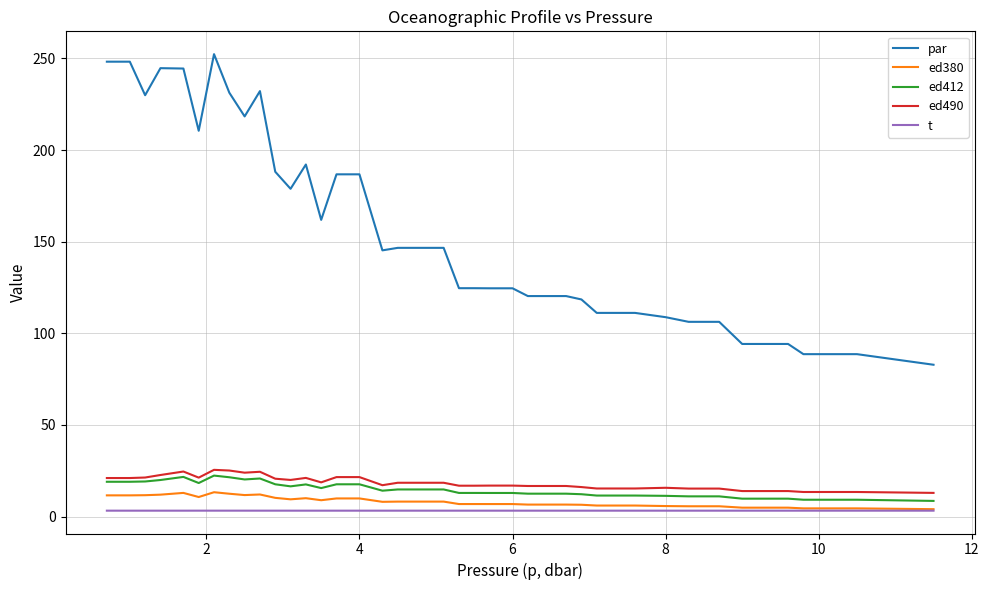

Which series has the widest spread of values?

par